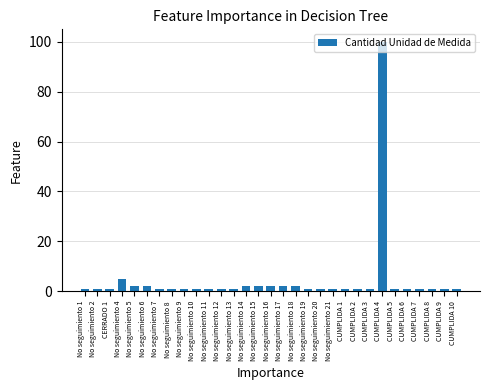

Reading left to right, list all the values displayed in this chart.

1	1	1	5	2	2	1	1	1	1	1	1	1	2	2	2	2	2	1	1	1	1	1	1	100	1	1	1	1	1	1